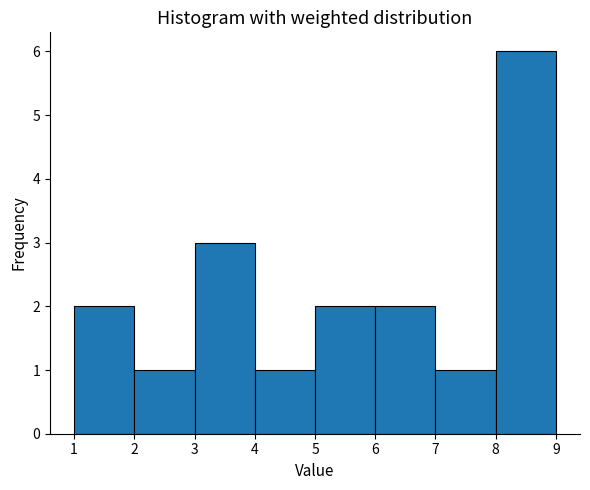

Which range on the x-axis has the tallest bar?

8 to 9